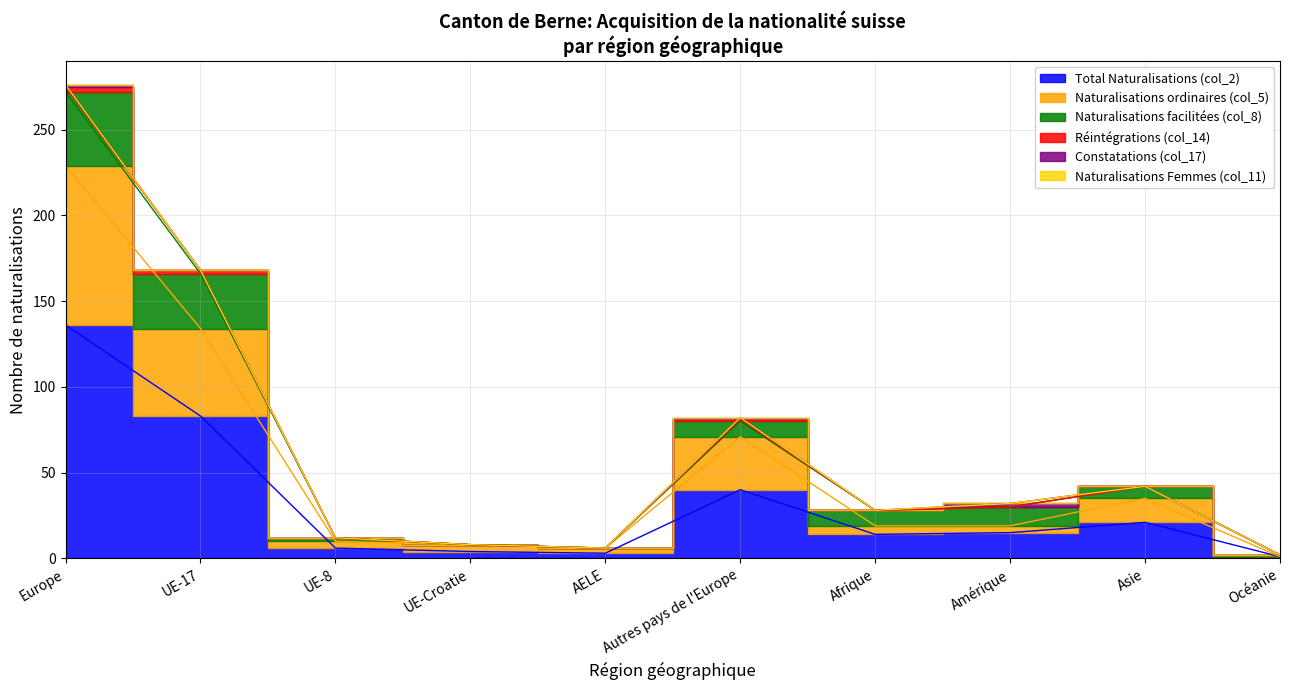

The Naturalisations ordinaires (col_5) series shows 9 at AELE. True or false?

False